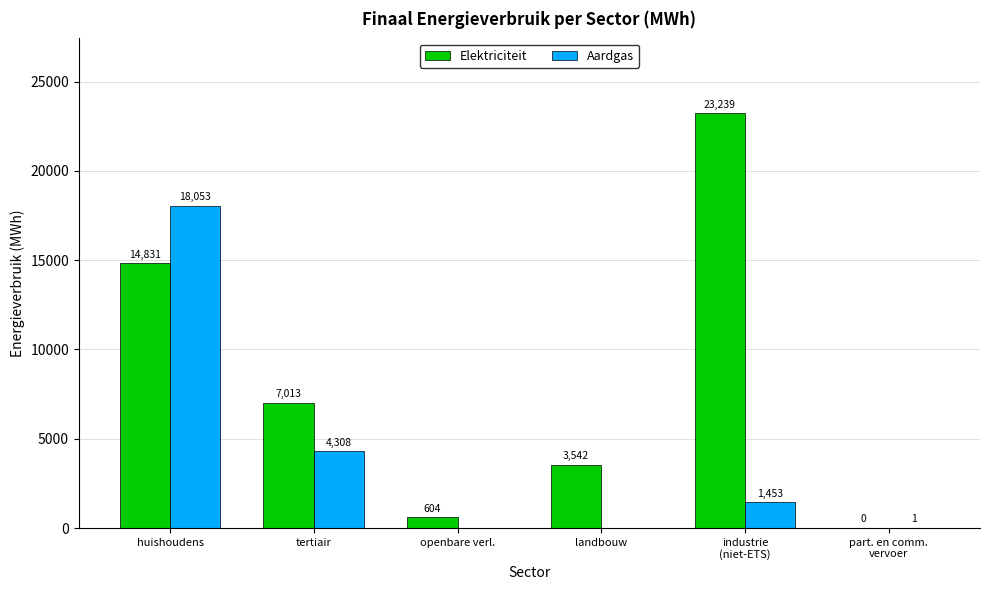

Which series changed the most between tertiair and landbouw?

Aardgas